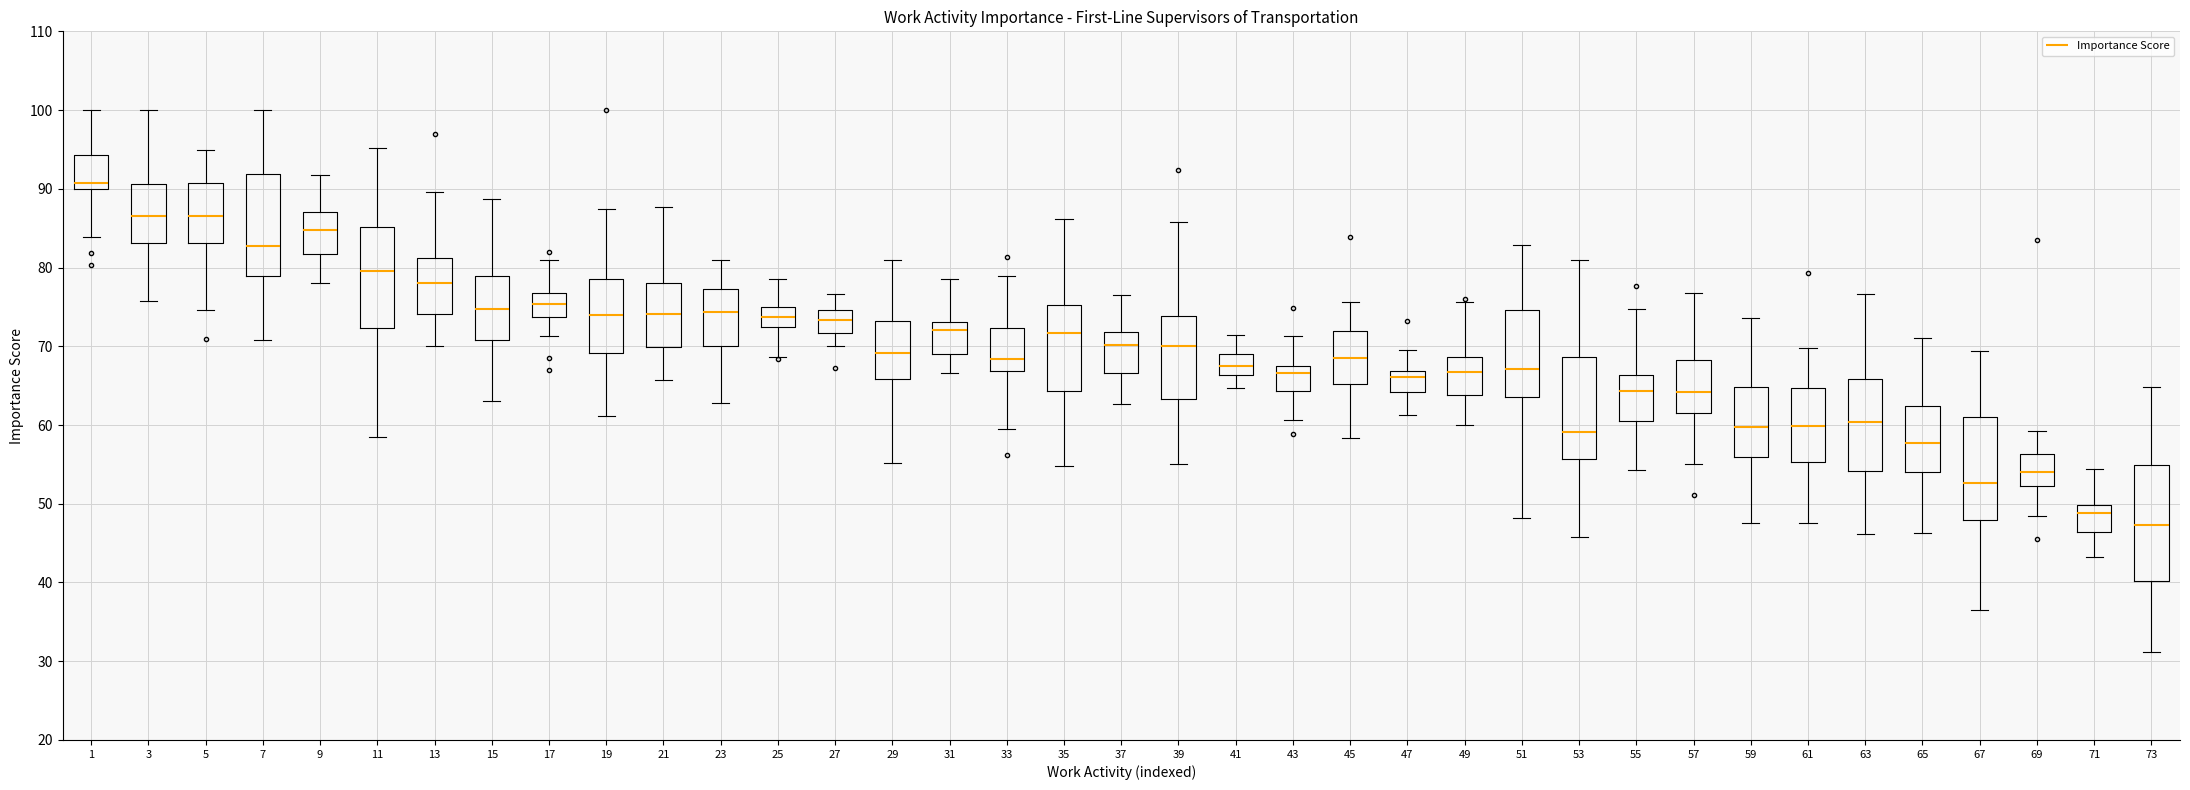

Where does the upper whisker of the box at x = 13 end on the y-axis? The values are not printed on the chart, so give them approximately, as read against the axis.

90